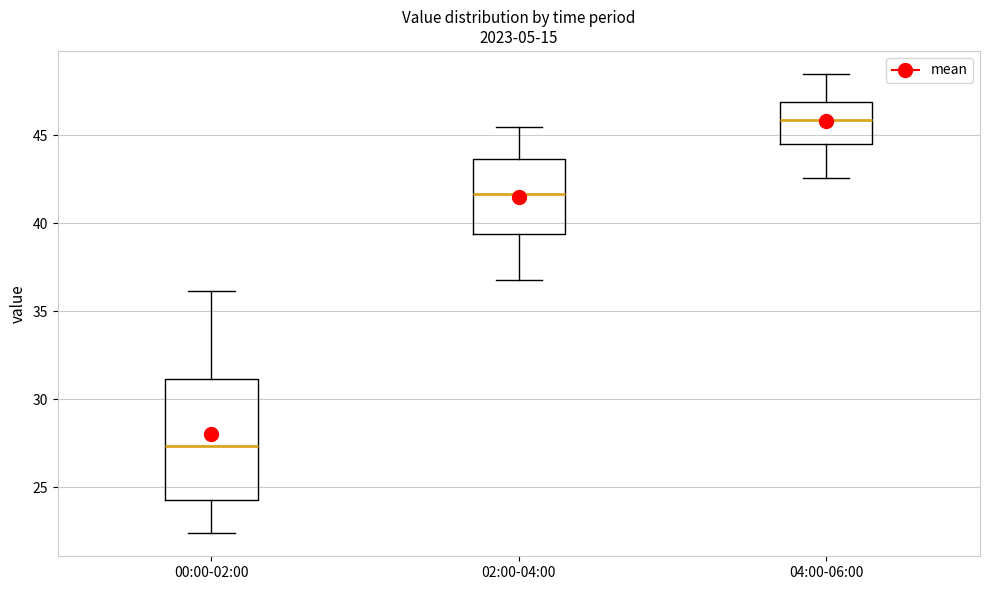

Reading left to right, transcribe this box plot: for each box, give where its median line is, the range the box spans, and where its two whiskers end, as read against the y-axis. The values are not printed on the chart, so give them approximately, as read against the axis.

00:00-02:00: median 27.5, box 24.5 to 31.0, whiskers 22.5 to 36.0
02:00-04:00: median 41.5, box 39.5 to 43.5, whiskers 37.0 to 45.5
04:00-06:00: median 46.0, box 44.5 to 47.0, whiskers 42.5 to 48.5